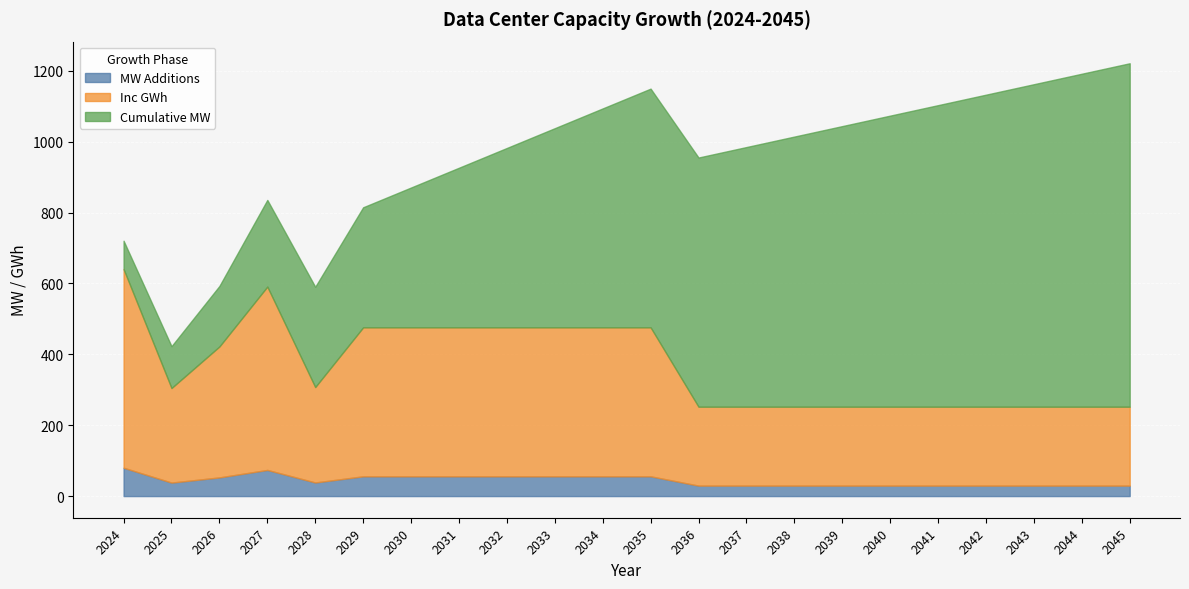

How many data points in Inc GWh are above 269?

11